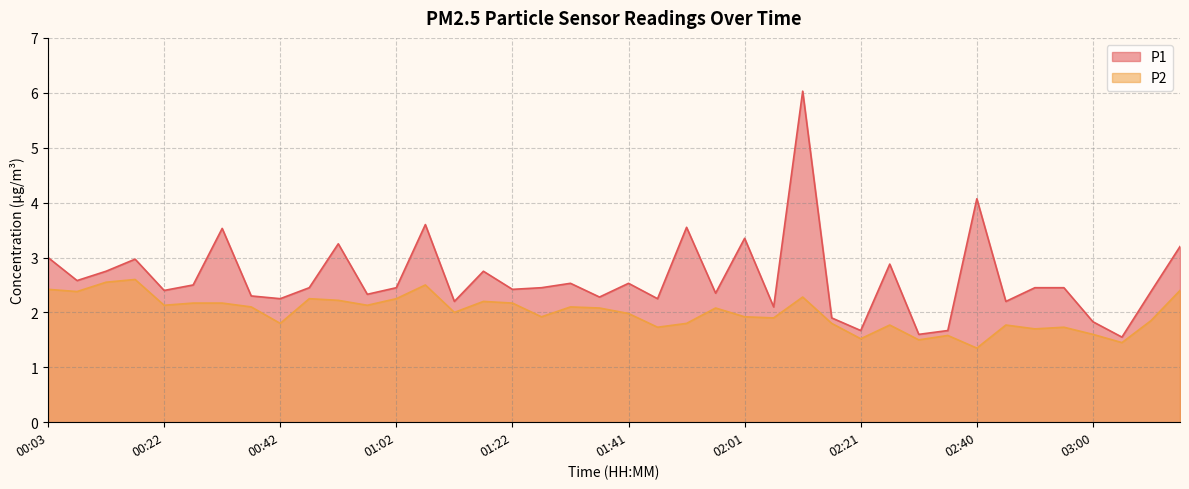

What is the sum of all P2 values?

79.8